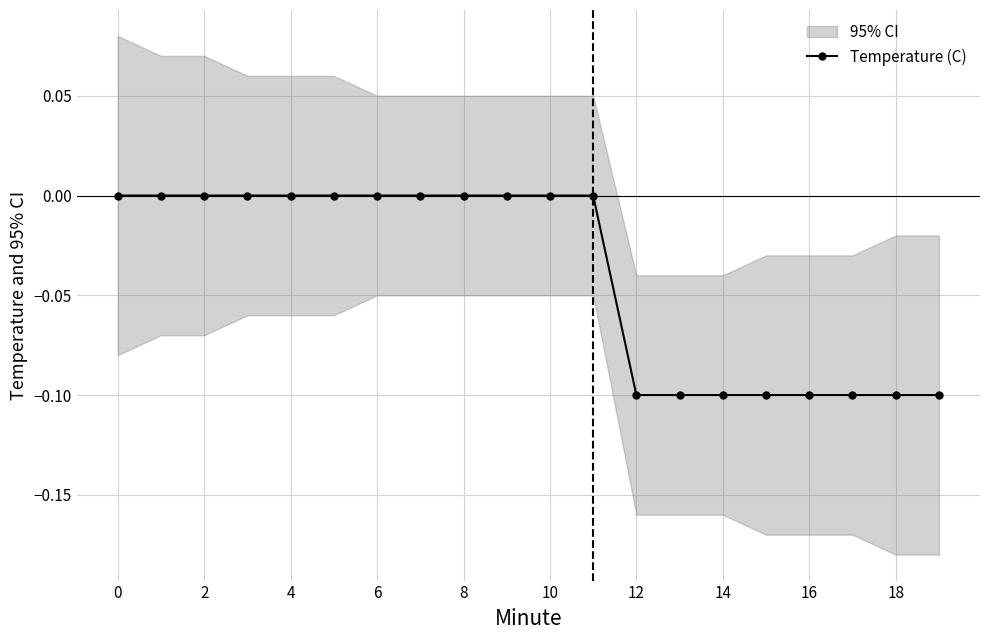

Reading left to right, what are all the values shown in this chart?

0.0	0.0	0.0	0.0	0.0	0.0	0.0	0.0	0.0	0.0	0.0	0.0	-0.1	-0.1	-0.1	-0.1	-0.1	-0.1	-0.1	-0.1